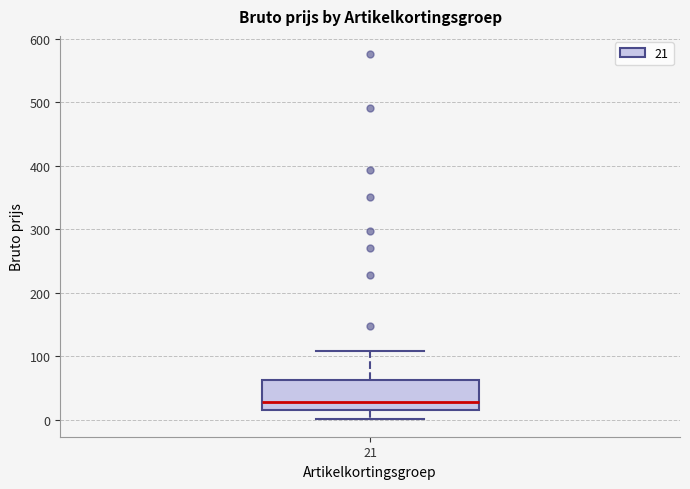

Transcribe this box plot: give where the median line is, the range the box spans, and where the two whiskers end, as read against the y-axis. The values are not printed on the chart, so give them approximately, as read against the axis.

median 30, box 10 to 60, whiskers 0 to 110